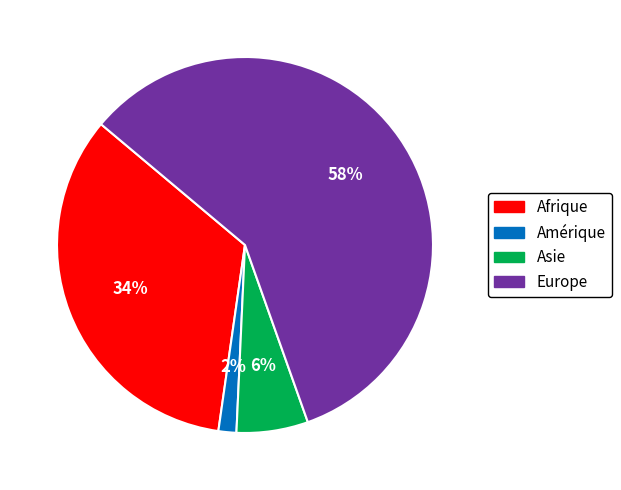

Is there any slice that represents more than half of the pie?

Yes